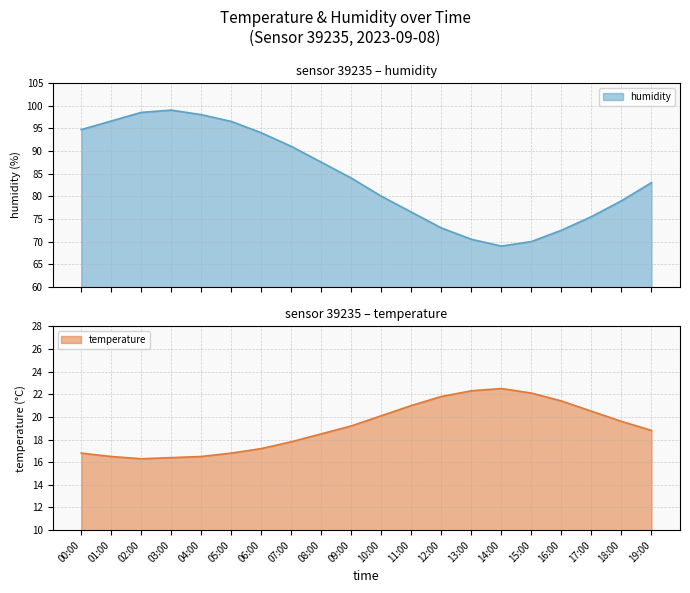

What is the total value across all series at 04:00?

114.5